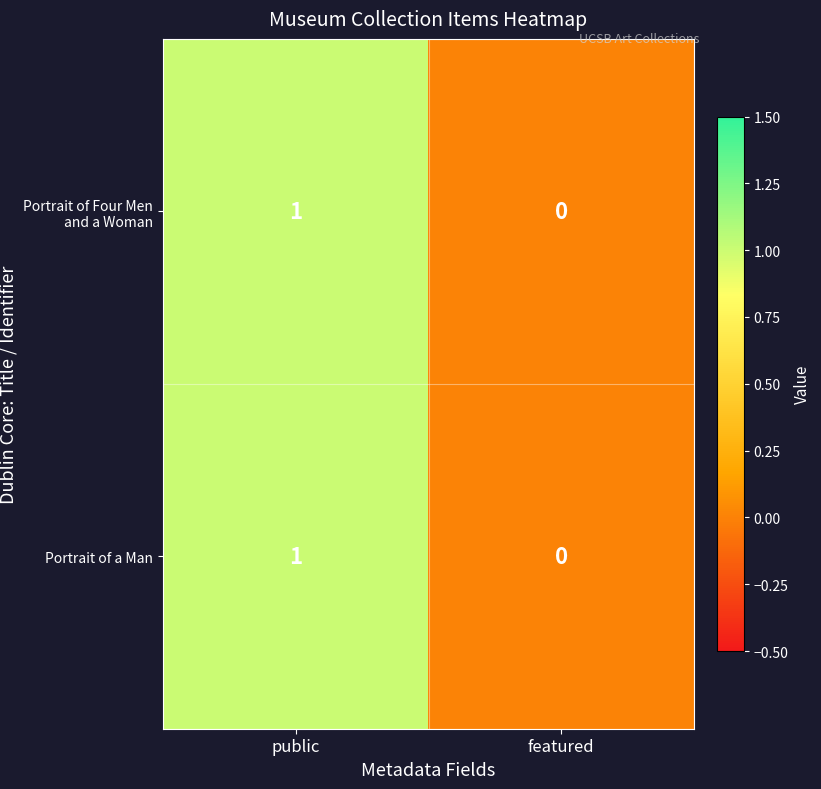

Reading left to right, extract all data points from this chart.

Portrait of Four Men and a Woman: public=1	featured=0
Portrait of a Man: public=1	featured=0